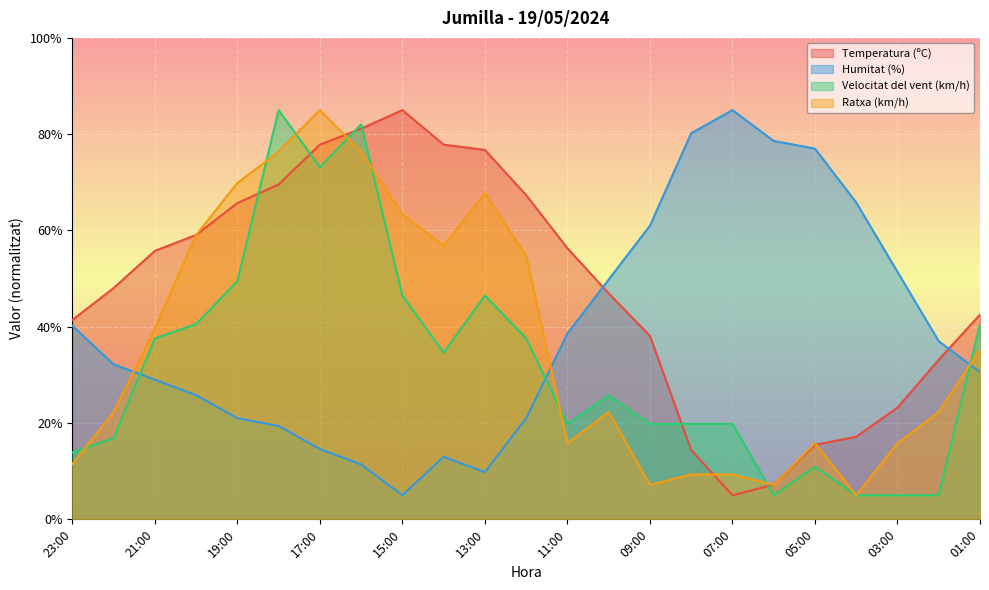

Reading left to right, transcribe all the data shown in this chart.

Temperatura (ºC): 23:00=41.4	22:00=48.0	21:00=55.8	20:00=59.1	19:00=65.7	18:00=69.6	17:00=77.8	16:00=81.1	15:00=85.0	14:00=77.8	13:00=76.7	12:00=67.3	11:00=56.3	10:00=46.9	09:00=38.1	08:00=14.4	07:00=5.0	06:00=7.2	05:00=15.5	04:00=17.1	03:00=23.2	02:00=33.1	01:00=42.5
Humitat (%): 23:00=40.2	22:00=32.2	21:00=29.0	20:00=25.8	19:00=21.0	18:00=19.4	17:00=14.6	16:00=11.4	15:00=5.0	14:00=13.0	13:00=9.8	12:00=21.0	11:00=38.6	10:00=49.8	09:00=61.0	08:00=80.2	07:00=85.0	06:00=78.6	05:00=77.0	04:00=65.8	03:00=51.4	02:00=37.0	01:00=30.6
Velocitat del vent (km/h): 23:00=13.9	22:00=16.9	21:00=37.6	20:00=40.6	19:00=49.4	18:00=85.0	17:00=73.1	16:00=82.0	15:00=46.5	14:00=34.6	13:00=46.5	12:00=37.6	11:00=19.8	10:00=25.7	09:00=19.8	08:00=19.8	07:00=19.8	06:00=5.0	05:00=10.9	04:00=5.0	03:00=5.0	02:00=5.0	01:00=40.6
Ratxa (km/h): 23:00=11.5	22:00=22.3	21:00=39.6	20:00=59.1	19:00=69.9	18:00=76.4	17:00=85.0	16:00=76.4	15:00=63.4	14:00=56.9	13:00=67.7	12:00=54.7	11:00=15.8	10:00=22.3	09:00=7.2	08:00=9.3	07:00=9.3	06:00=7.2	05:00=15.8	04:00=5.0	03:00=15.8	02:00=22.3	01:00=35.3